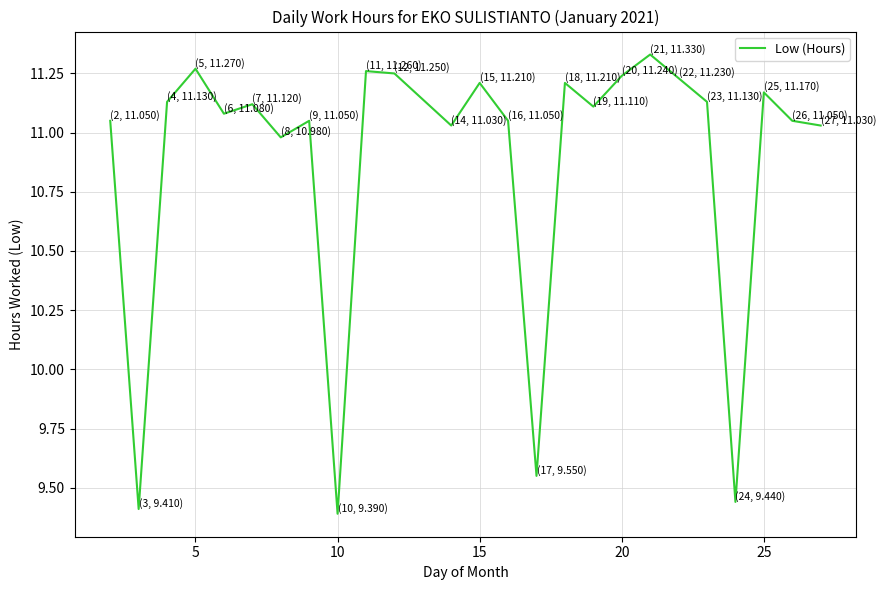

Is it true that the value at 10 is 13.7?

False